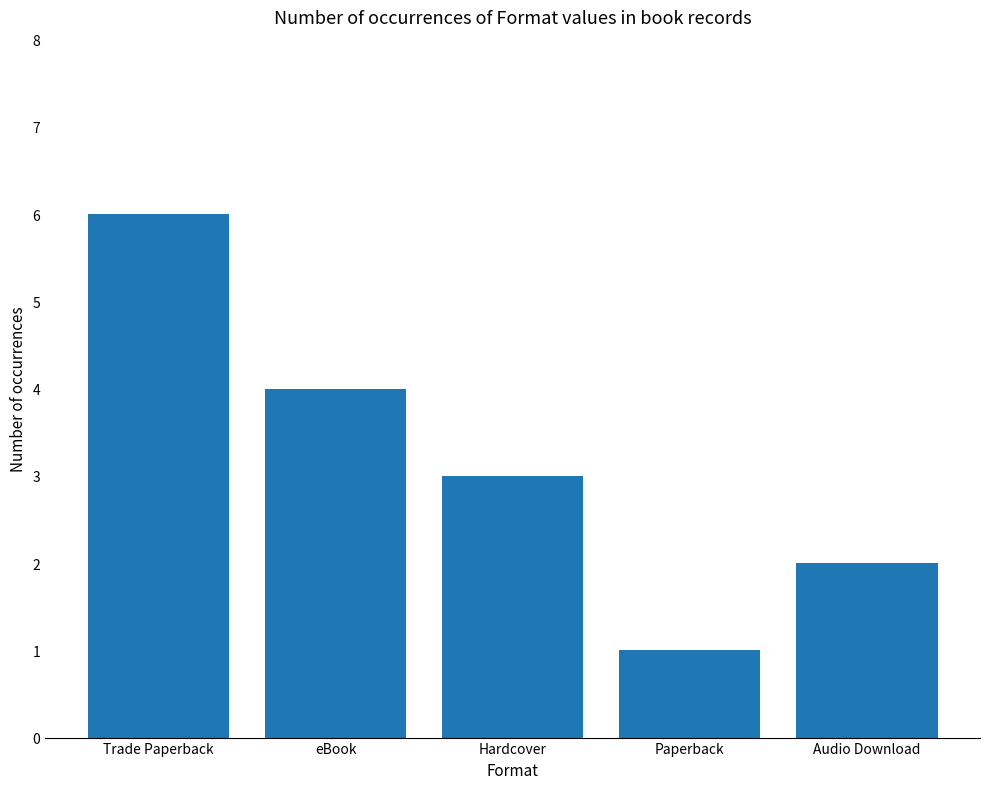

Reading right to left, what are all the values shown in this chart?

Audio Download=2	Paperback=1	Hardcover=3	eBook=4	Trade Paperback=6